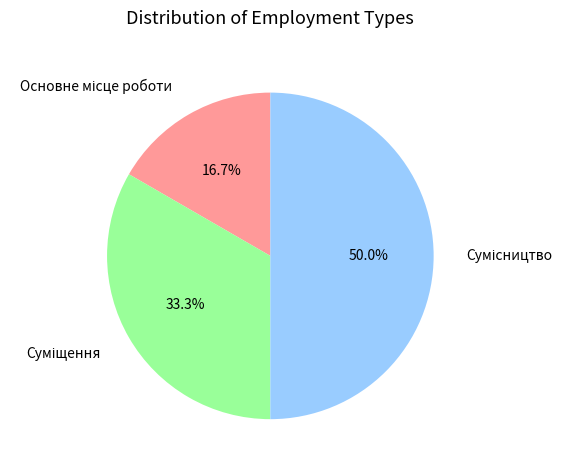

How many slices are in this pie chart?

3